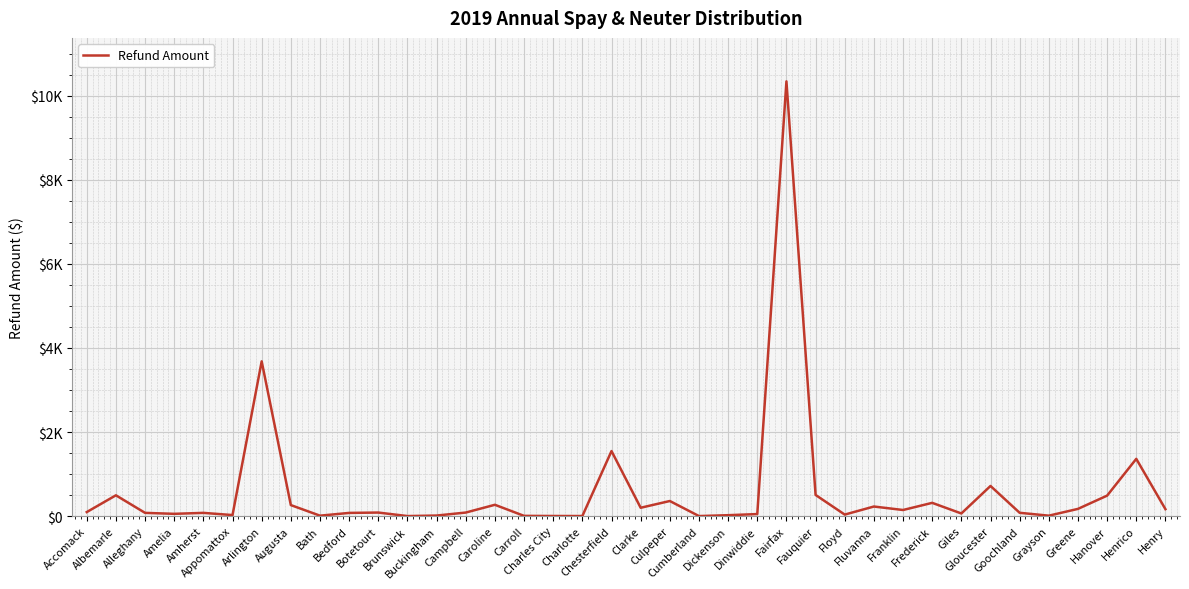

True or false: the data has more than 1 interior local peaks.

True